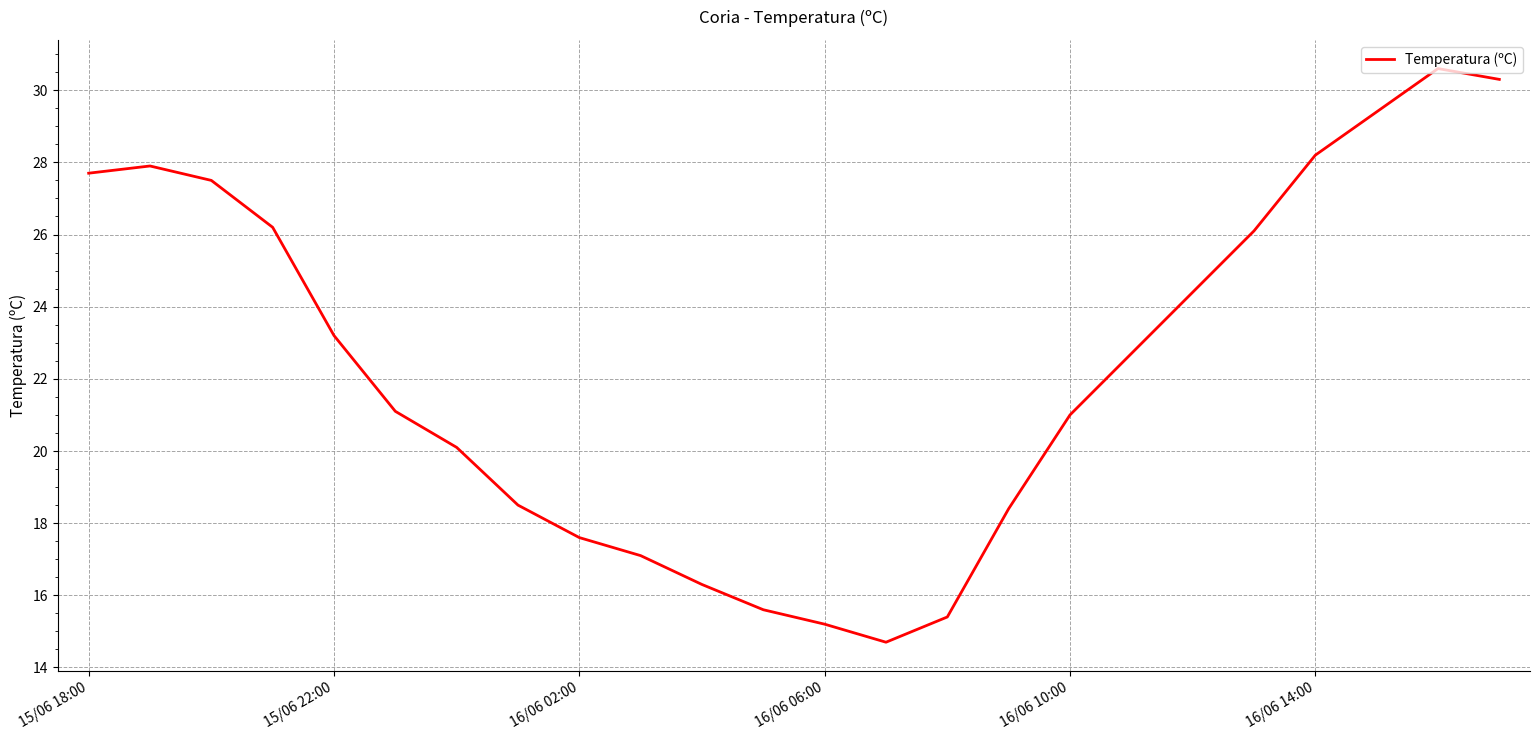

Does the chart display data point markers on the line(s)?

No